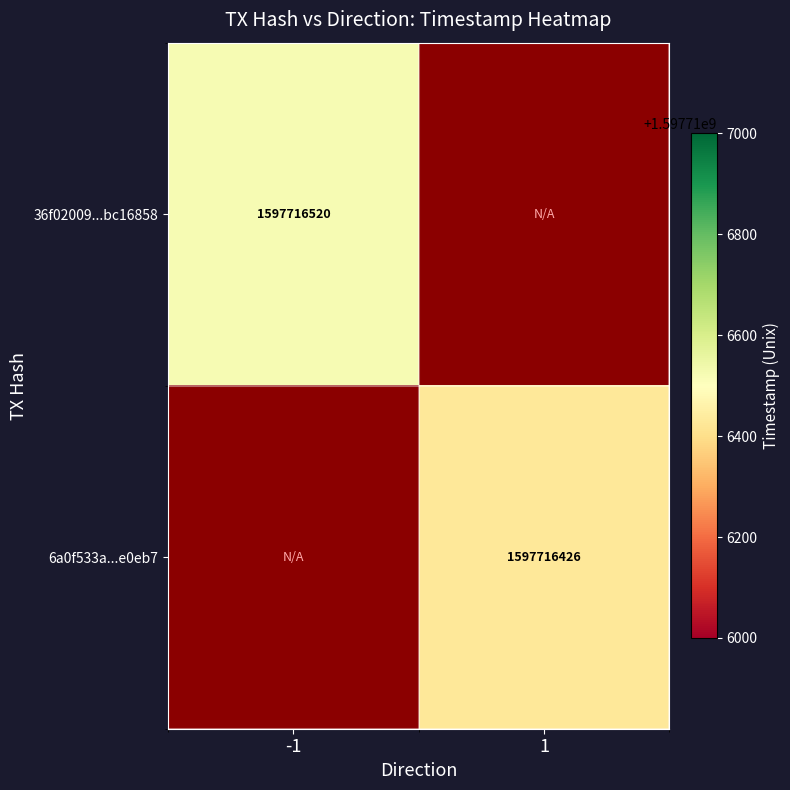

The 6a0f533a...e0eb7 series shows 1050601369 at 1. True or false?

False